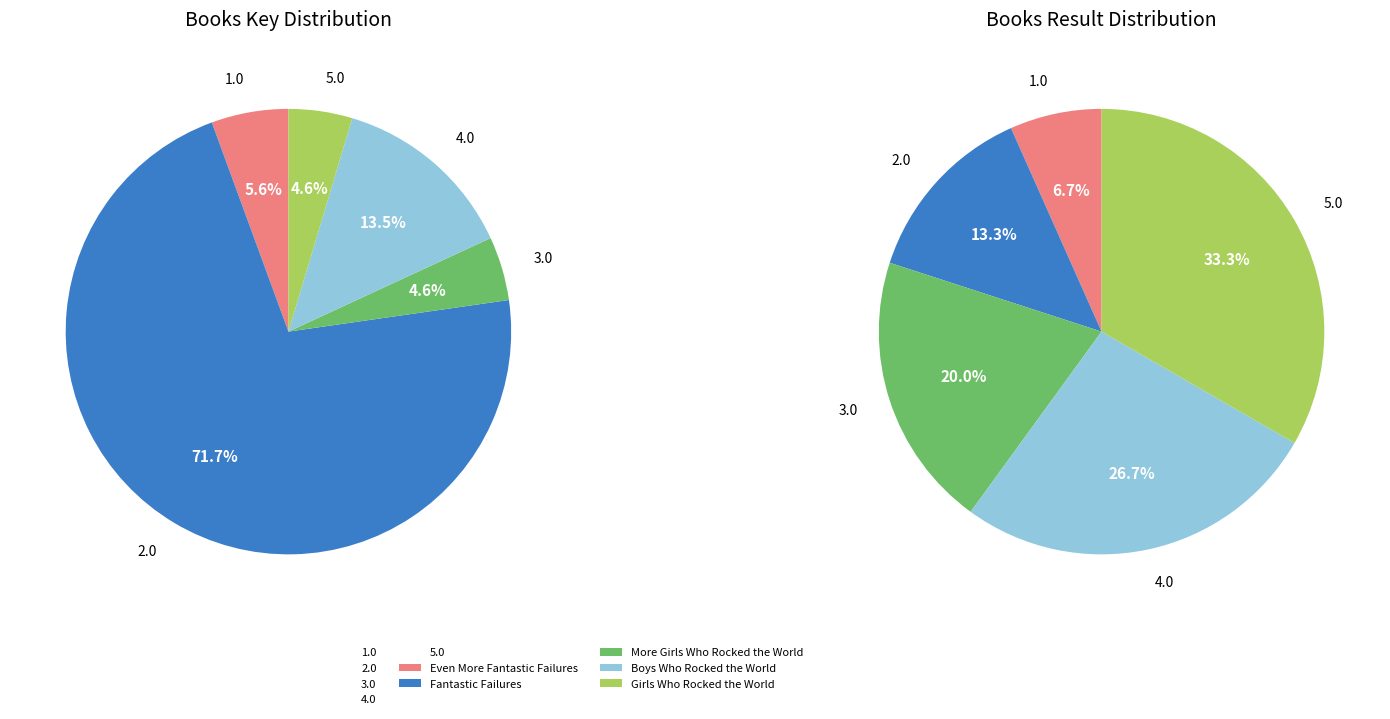

Does any single category account for the majority?

Yes